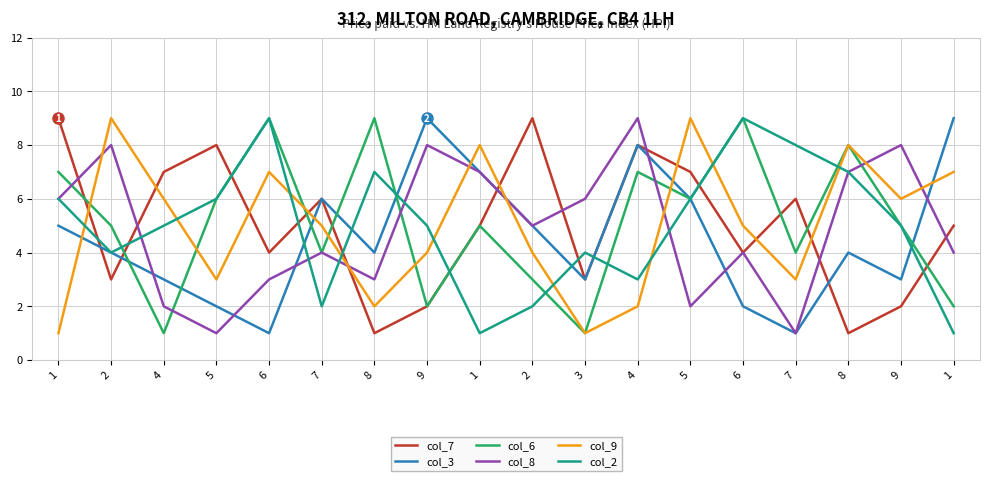

What are all the series names shown in the legend?

col_7, col_3, col_6, col_8, col_9, col_2